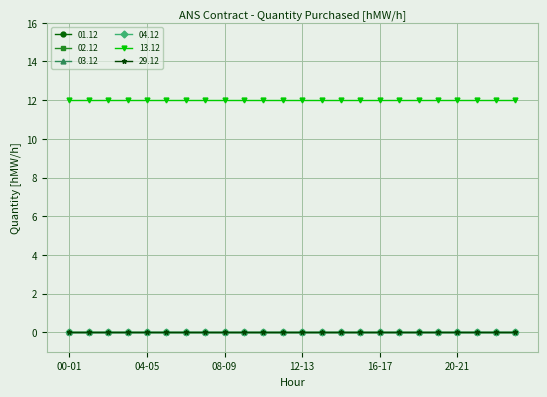

Is this an area chart (filled region under the line)?

No